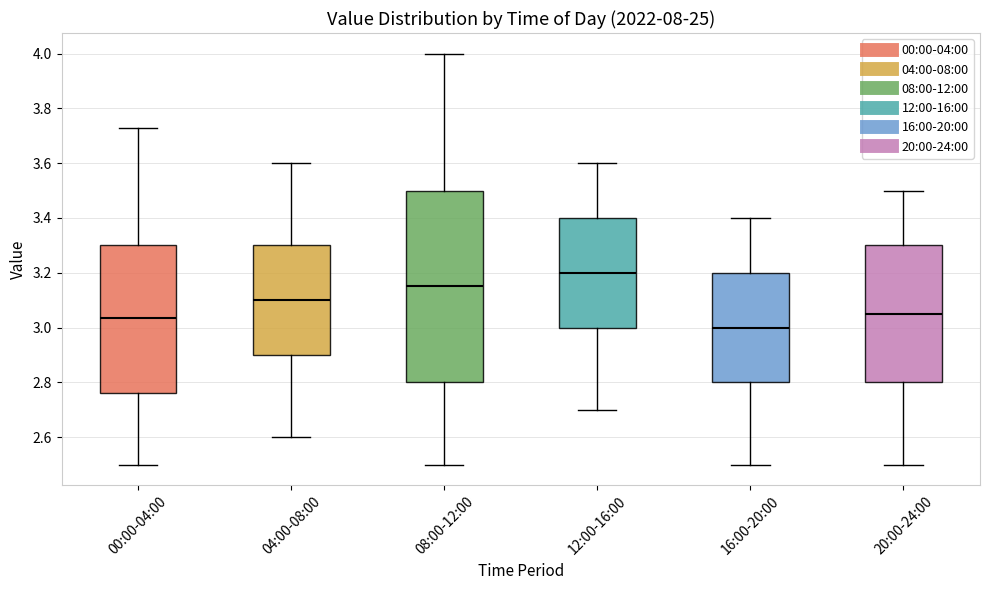

Which box is the tallest, from its lower edge to its upper edge?

08:00-12:00